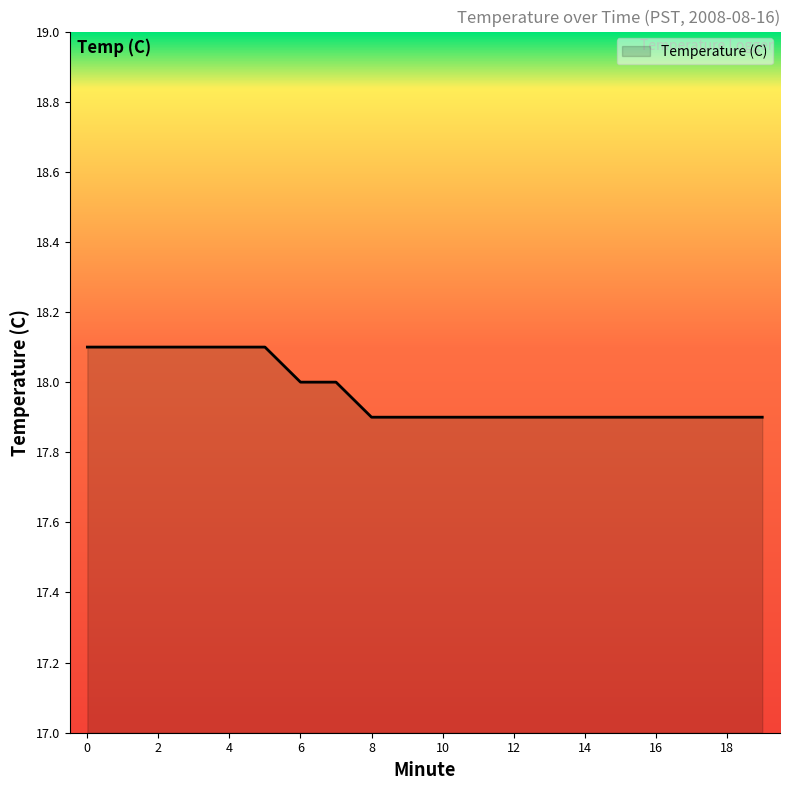

What is the greatest value displayed?

18.1